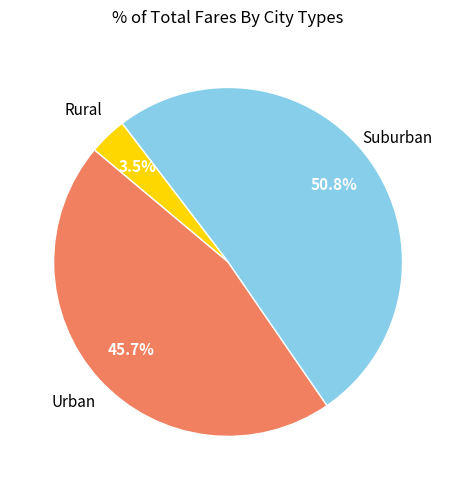

Rank the categories by value from highest to lowest.

Suburban, Urban, Rural